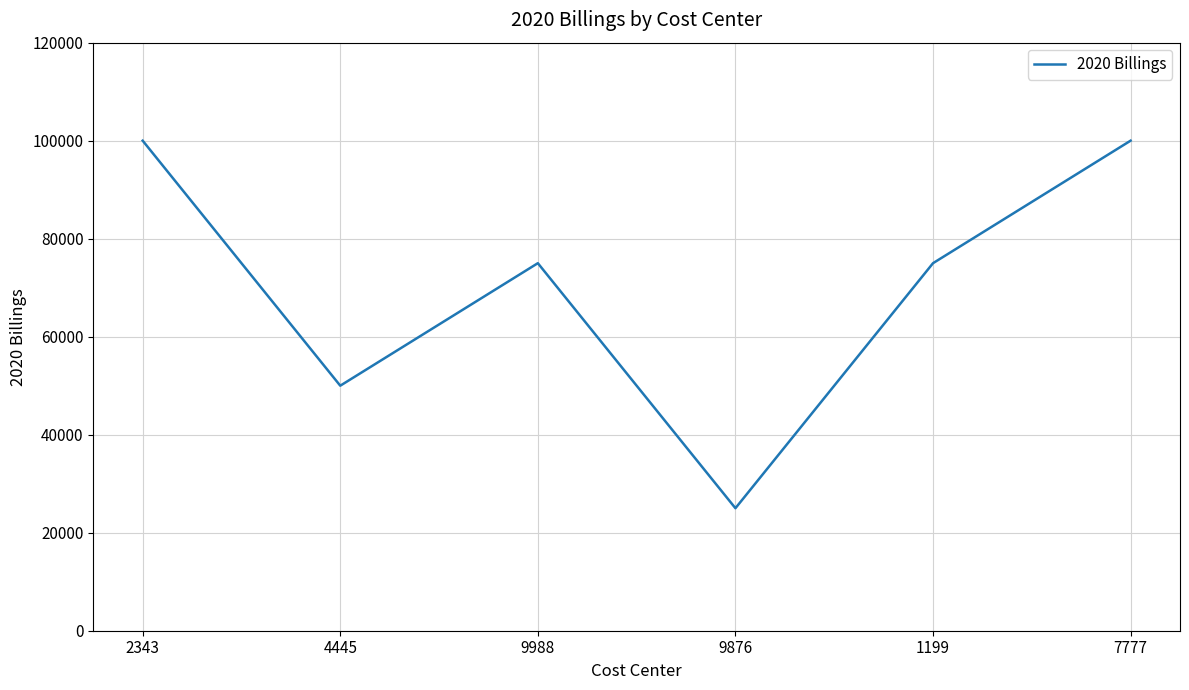

What is the change in value from 4445 to 9876?

-25000